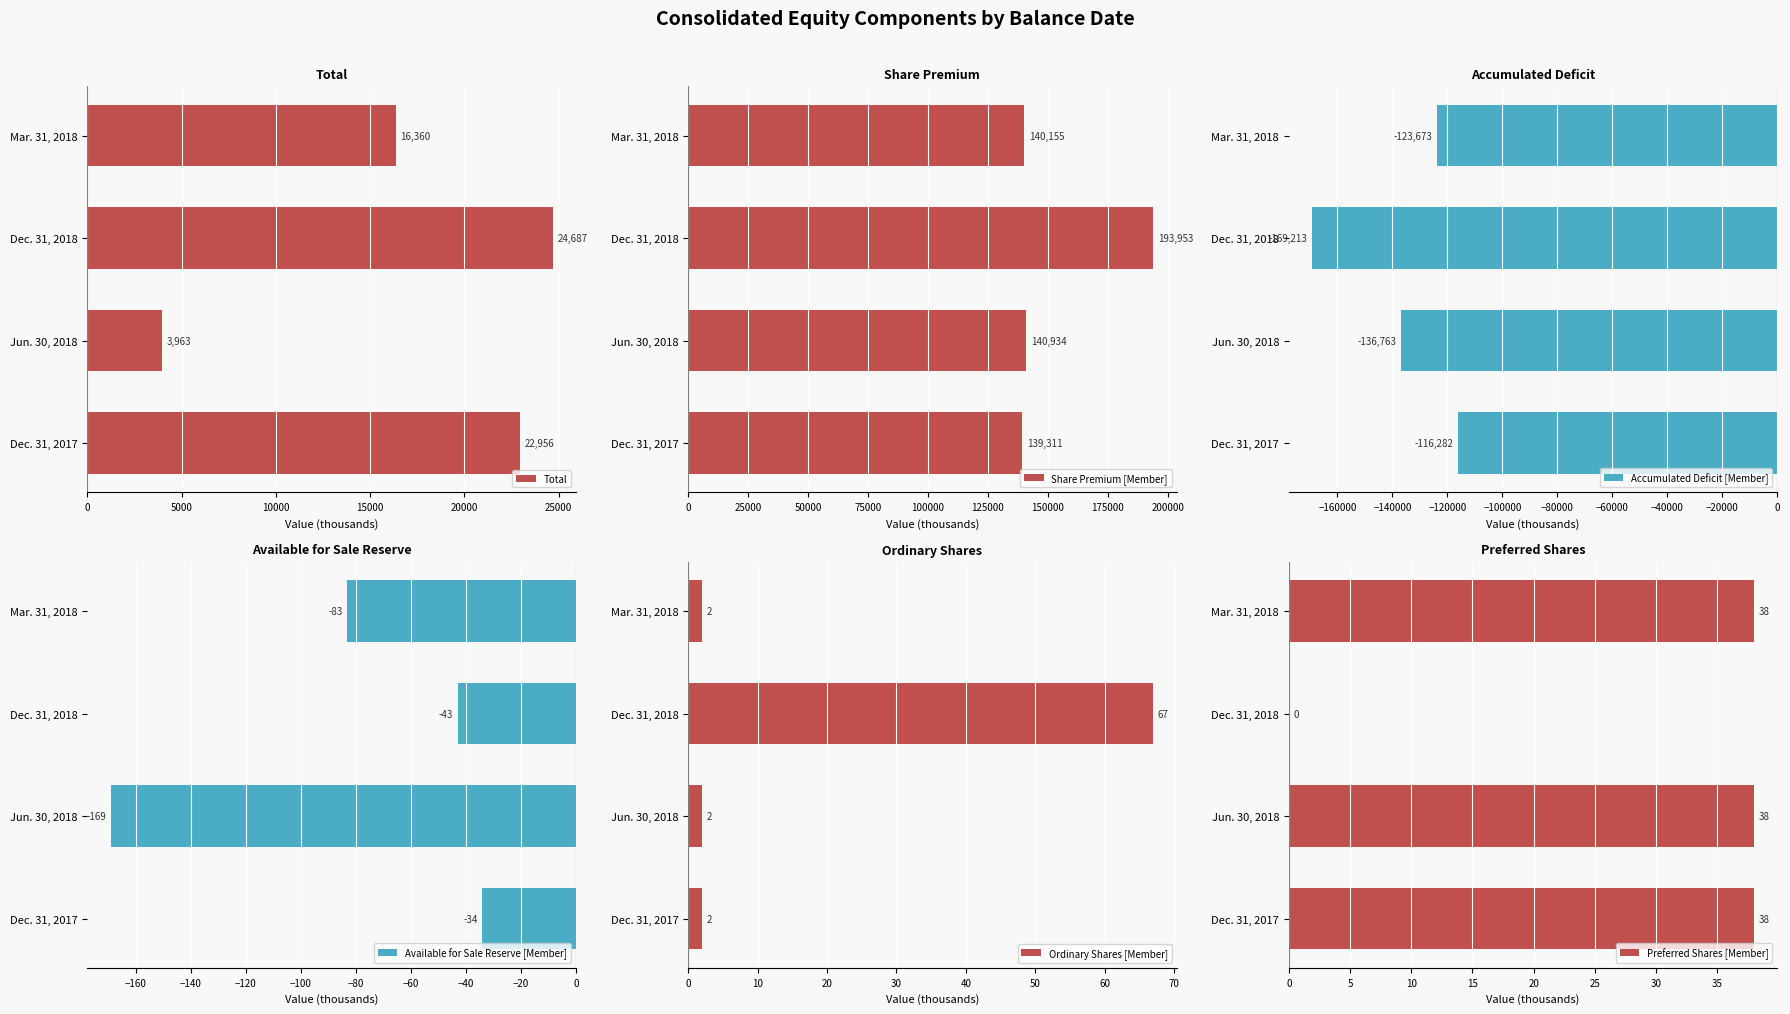

What is the sum of the Available for Sale Reserve [Member] values at Jun. 30, 2018 and Dec. 31, 2018?

-212